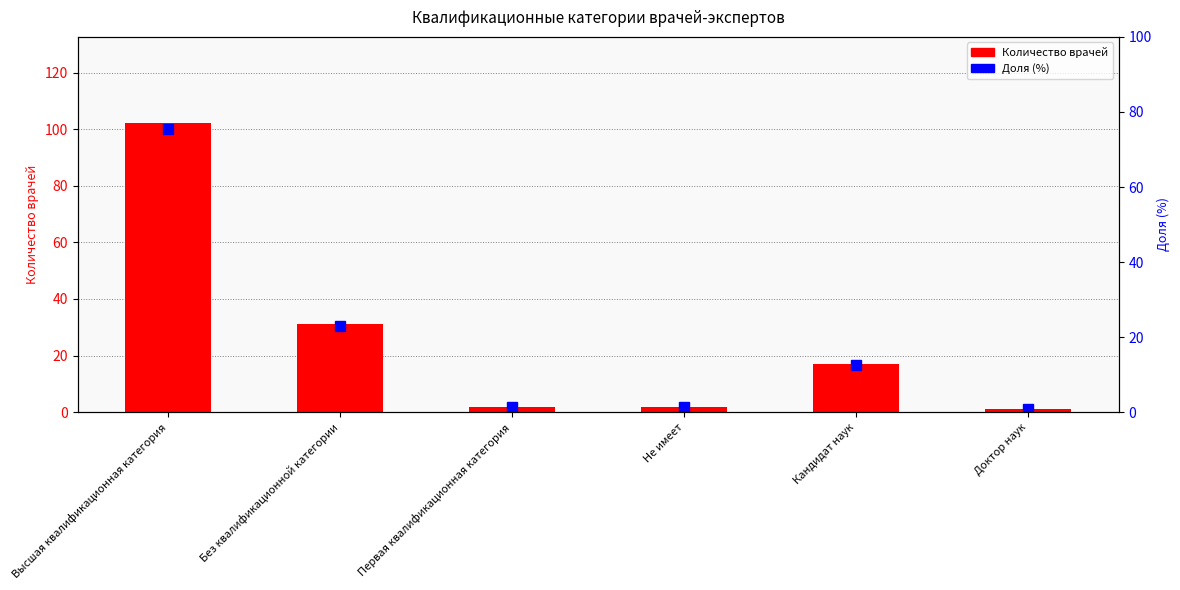

Reading right to left, what are all the values shown in this chart?

Количество врачей: 1.0	17.0	2.0	2.0	31.0	102.0
Доля (%): 0.7	12.6	1.5	1.5	23.0	75.6